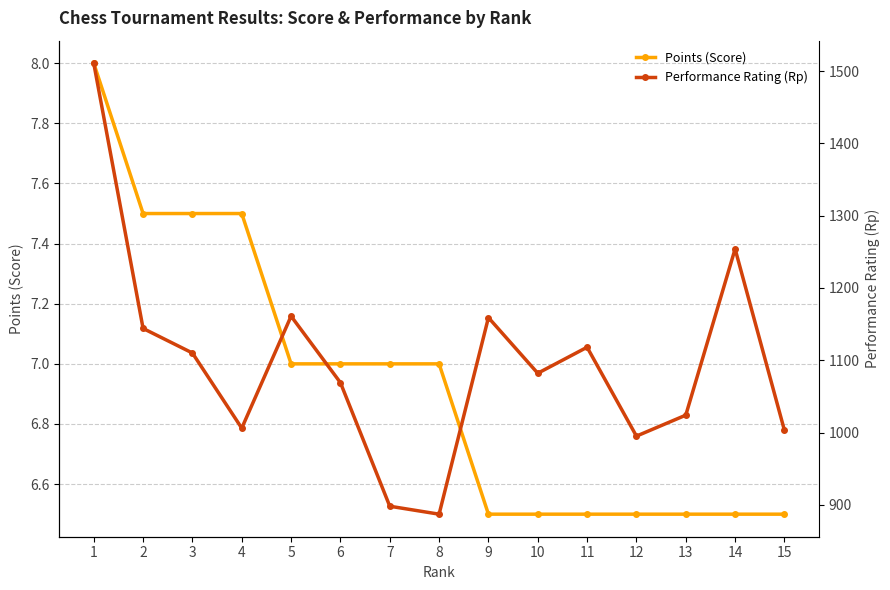

In Performance Rating (Rp), how many points are higher than both neighbors (excluding endpoints)?

4